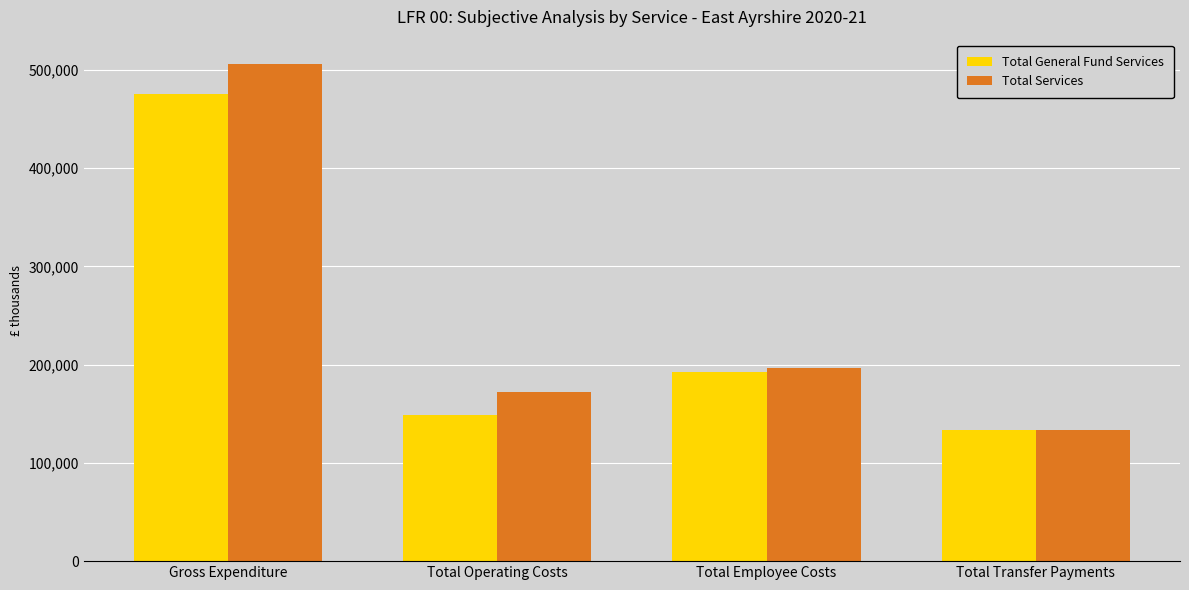

Which label corresponds to the largest value in the chart?

Gross Expenditure